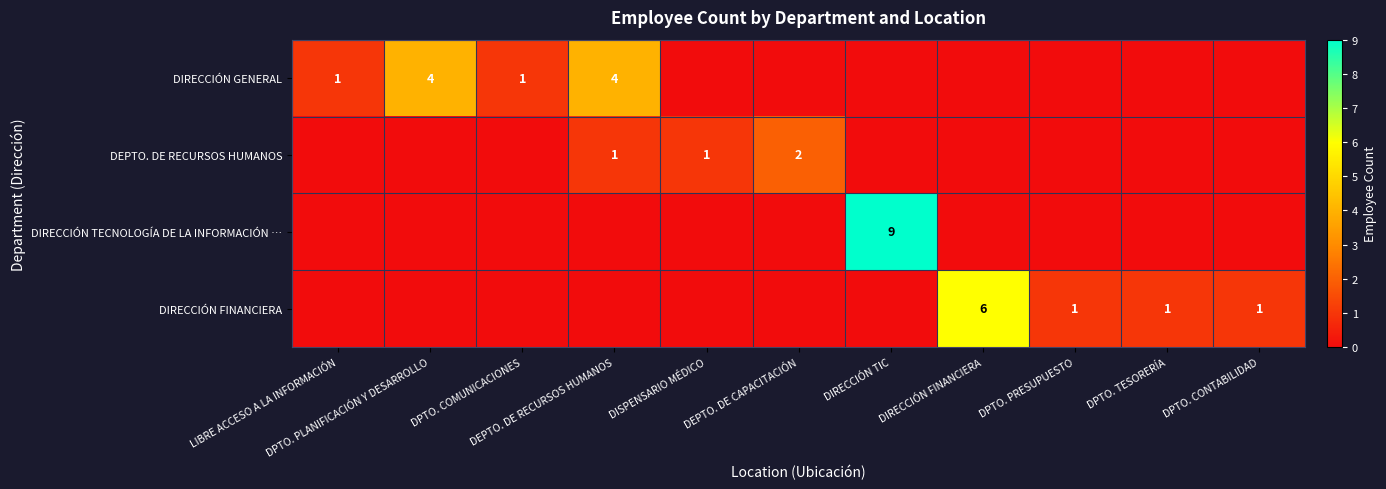

The DIRECCIÓN GENERAL series shows 7 at DEPTO. DE RECURSOS HUMANOS. True or false?

False